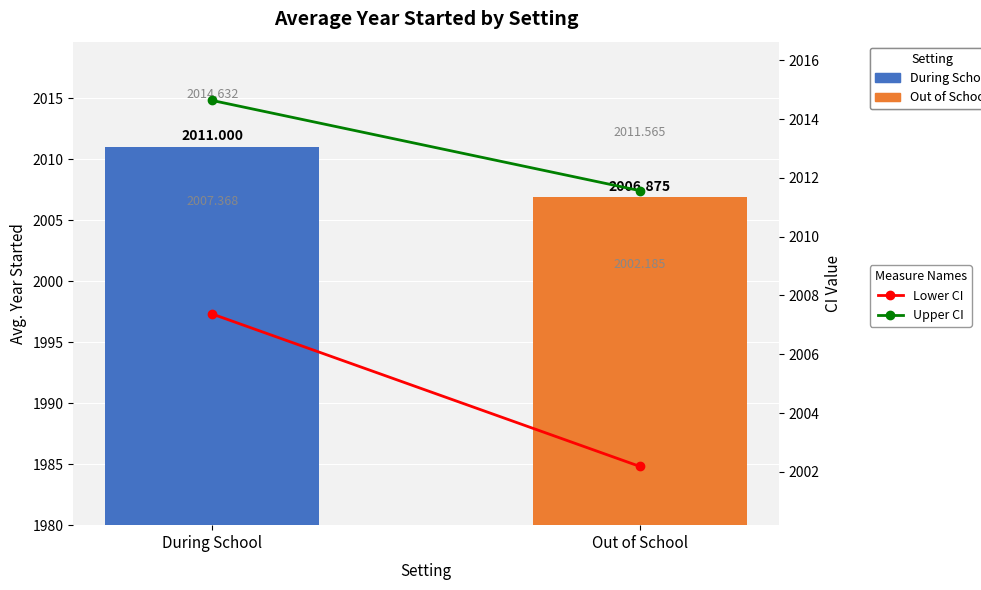

What are all the series names shown in the legend?

Lower CI, Upper CI